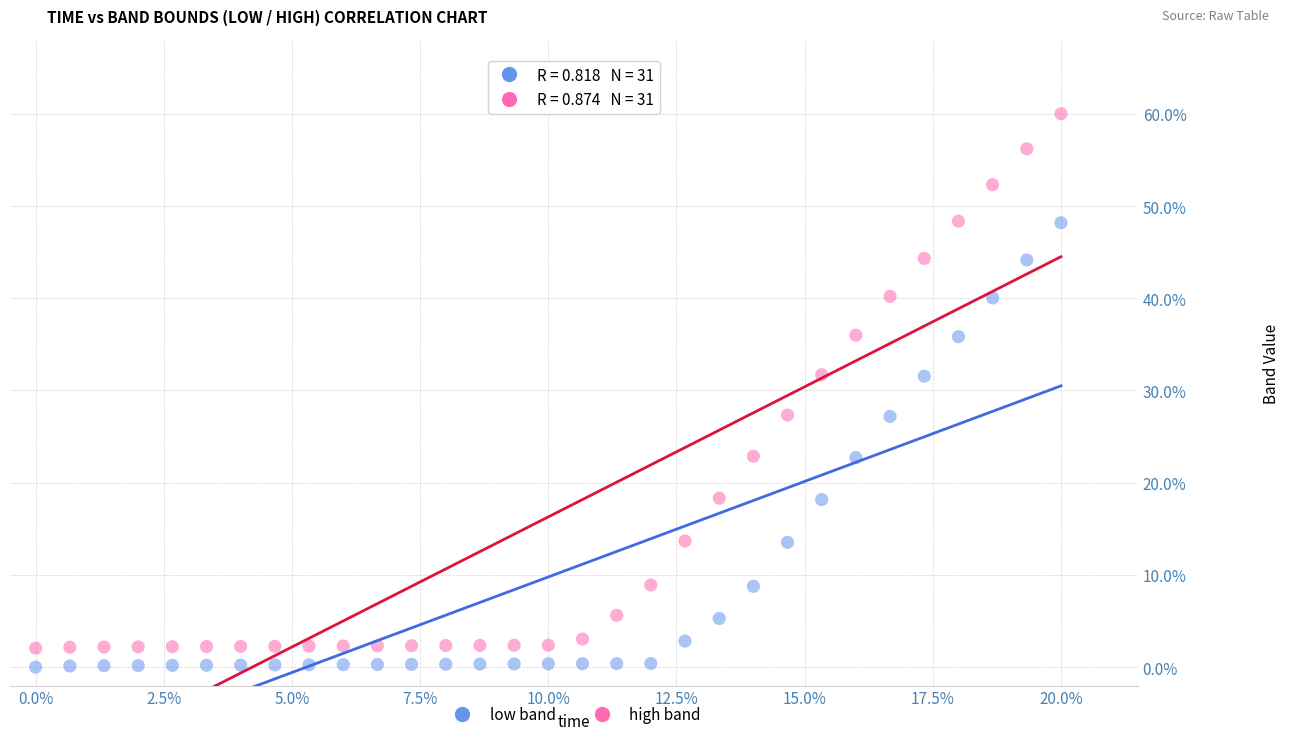

Which series has the largest Y range (max minus min)?

high band